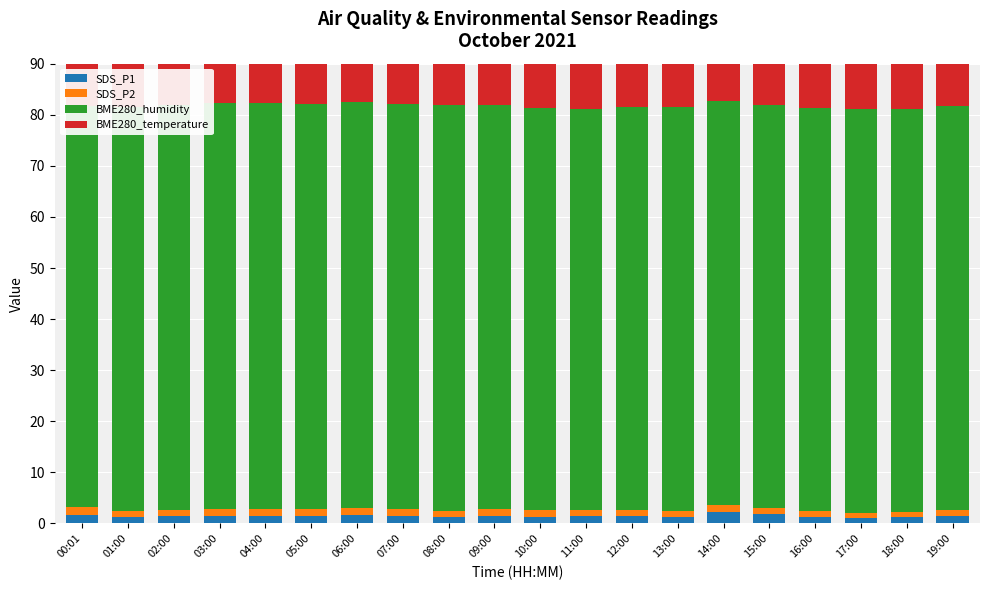

What is the difference between the highest and lowest values at 03:00?

78.0